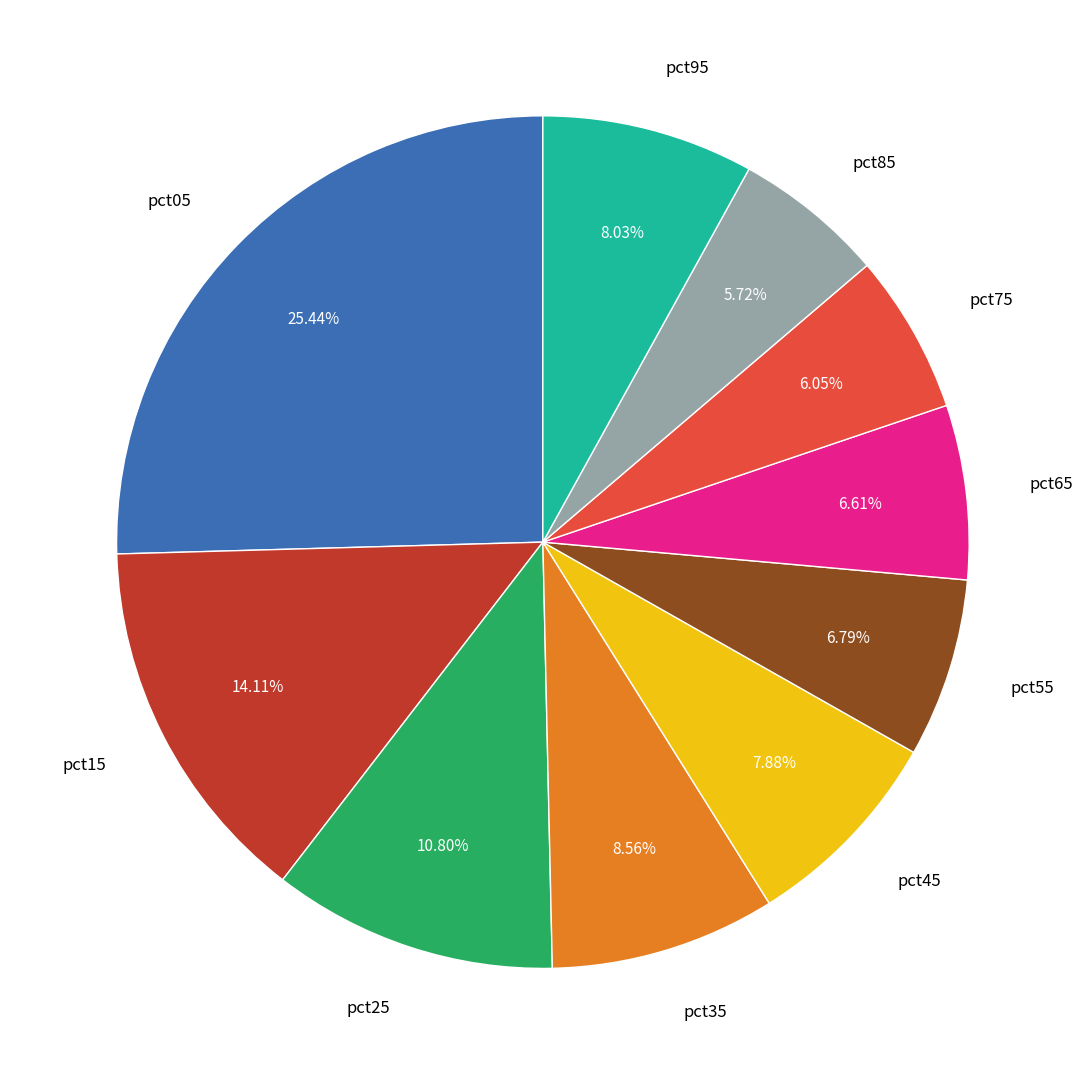

Is the sum of pct95 and pct55 greater than half?

No